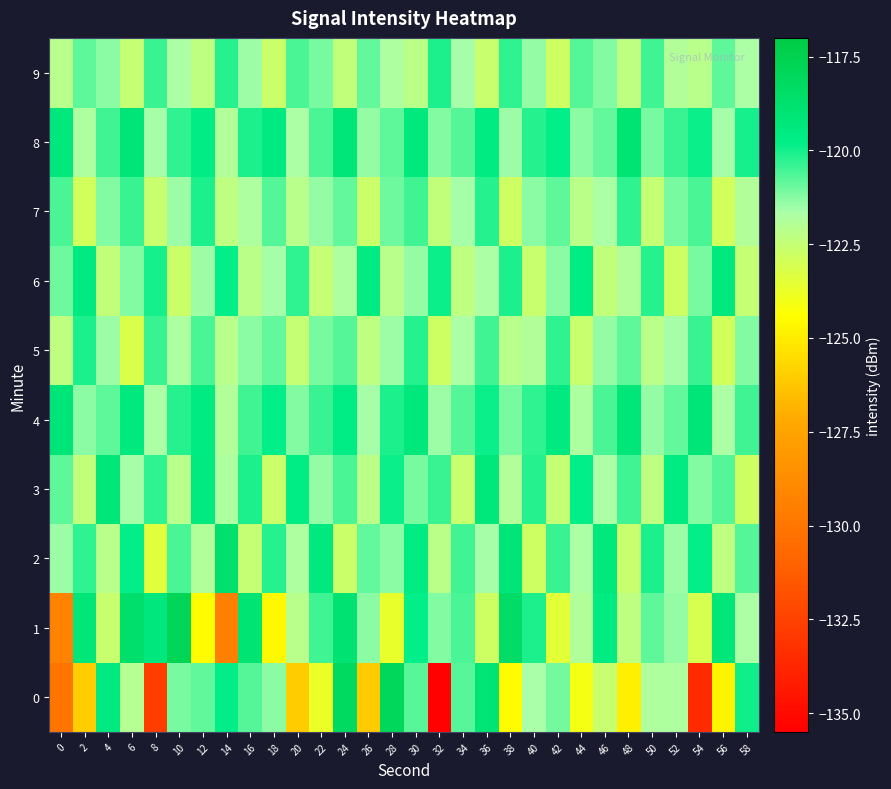

Reading right to left, list all the values displayed in this chart.

0: 58=-119.9	56=-124.8	54=-133.6	52=-121.8	50=-121.8	48=-124.9	46=-122.6	44=-124.1	42=-121.1	40=-121.6	38=-124.5	36=-119.0	34=-120.7	32=-135.4	30=-120.7	28=-118.0	26=-126.1	24=-118.2	22=-123.8	20=-126.1	18=-121.3	16=-120.7	14=-119.8	12=-120.9	10=-121.1	8=-132.7	6=-122.0	4=-119.5	2=-126.0	0=-130.0
1: 58=-121.7	56=-119.2	54=-123.1	52=-121.4	50=-120.8	48=-122.3	46=-119.6	44=-121.9	42=-123.5	40=-120.1	38=-118.4	36=-122.8	34=-120.6	32=-121.2	30=-119.8	28=-123.7	26=-121.3	24=-118.9	22=-120.5	20=-122.1	18=-124.6	16=-119.0	14=-129.4	12=-124.5	10=-117.8	8=-119.4	6=-118.6	4=-122.6	2=-119.2	0=-129.3
2: 58=-120.7	56=-122.3	54=-119.8	52=-121.5	50=-120.1	48=-122.6	46=-119.3	44=-121.7	42=-120.4	40=-122.8	38=-119.1	36=-121.6	34=-120.5	32=-122.2	30=-119.6	28=-121.3	26=-120.9	24=-122.7	22=-119.4	20=-121.8	18=-120.2	16=-122.5	14=-118.7	12=-121.9	10=-120.6	8=-123.4	6=-119.8	4=-122.1	2=-120.3	0=-121.5
3: 58=-122.8	56=-120.7	54=-121.2	52=-119.6	50=-122.3	48=-120.5	46=-121.7	44=-119.8	42=-122.5	40=-120.2	38=-121.9	36=-119.3	34=-122.6	32=-120.4	30=-121.1	28=-119.9	26=-122.2	24=-120.6	22=-121.4	20=-119.7	18=-122.7	16=-120.1	14=-121.8	12=-119.5	10=-122.1	8=-120.3	6=-121.6	4=-119.2	2=-122.4	0=-120.8
4: 58=-120.5	56=-121.7	54=-119.1	52=-120.9	50=-121.4	48=-119.2	46=-120.6	44=-121.8	42=-119.5	40=-120.3	38=-121.1	36=-119.9	34=-120.7	32=-121.5	30=-119.3	28=-120.1	26=-121.6	24=-119.7	22=-120.4	20=-121.2	18=-119.8	16=-120.5	14=-121.9	12=-119.6	10=-120.2	8=-121.7	6=-119.4	4=-120.8	2=-121.3	0=-119.1
5: 58=-121.2	56=-122.9	54=-120.4	52=-121.6	50=-122.2	48=-120.8	46=-121.4	44=-122.6	42=-120.3	40=-121.9	38=-122.1	36=-120.5	34=-121.7	32=-122.8	30=-120.2	28=-121.5	26=-122.3	24=-120.7	22=-121.1	20=-122.5	18=-120.9	16=-121.3	14=-122.1	12=-120.6	10=-121.8	8=-120.4	6=-123.2	4=-121.5	2=-120.1	0=-122.3
6: 58=-122.5	56=-119.4	54=-121.1	52=-122.8	50=-120.2	48=-121.9	46=-122.4	44=-119.7	42=-121.3	40=-122.6	38=-120.1	36=-121.7	34=-122.3	32=-119.9	30=-121.4	28=-122.1	26=-119.6	24=-121.8	22=-122.5	20=-120.3	18=-121.6	16=-122.2	14=-119.8	12=-121.5	10=-122.7	8=-120.0	6=-121.2	4=-122.4	2=-119.5	0=-121.0
7: 58=-121.9	56=-122.9	54=-120.6	52=-121.1	50=-122.5	48=-120.3	46=-121.7	44=-122.2	42=-120.8	40=-121.3	38=-122.8	36=-120.2	34=-121.6	32=-122.4	30=-120.5	28=-121.0	26=-122.7	24=-120.9	22=-121.4	20=-122.1	18=-120.7	16=-121.8	14=-122.3	12=-120.1	10=-121.5	8=-122.6	6=-120.4	4=-121.2	2=-122.9	0=-120.6
8: 58=-120.0	56=-121.6	54=-119.9	52=-120.4	50=-121.1	48=-119.0	46=-120.9	44=-121.3	42=-119.8	40=-120.2	38=-121.5	36=-119.6	34=-120.7	32=-121.2	30=-119.4	28=-120.8	26=-121.4	24=-119.2	22=-120.6	20=-121.7	18=-119.5	16=-120.1	14=-121.9	12=-119.7	10=-120.3	8=-121.6	6=-119.1	4=-120.5	2=-121.8	0=-119.3
9: 58=-121.7	56=-120.8	54=-122.1	52=-121.9	50=-120.5	48=-122.3	46=-121.2	44=-120.7	42=-122.8	40=-121.4	38=-120.3	36=-122.6	34=-121.6	32=-120.1	30=-122.2	28=-121.8	26=-120.9	24=-122.4	22=-121.1	20=-120.6	18=-122.7	16=-121.5	14=-120.2	12=-122.3	10=-121.7	8=-120.4	6=-122.5	4=-121.3	2=-120.8	0=-122.1